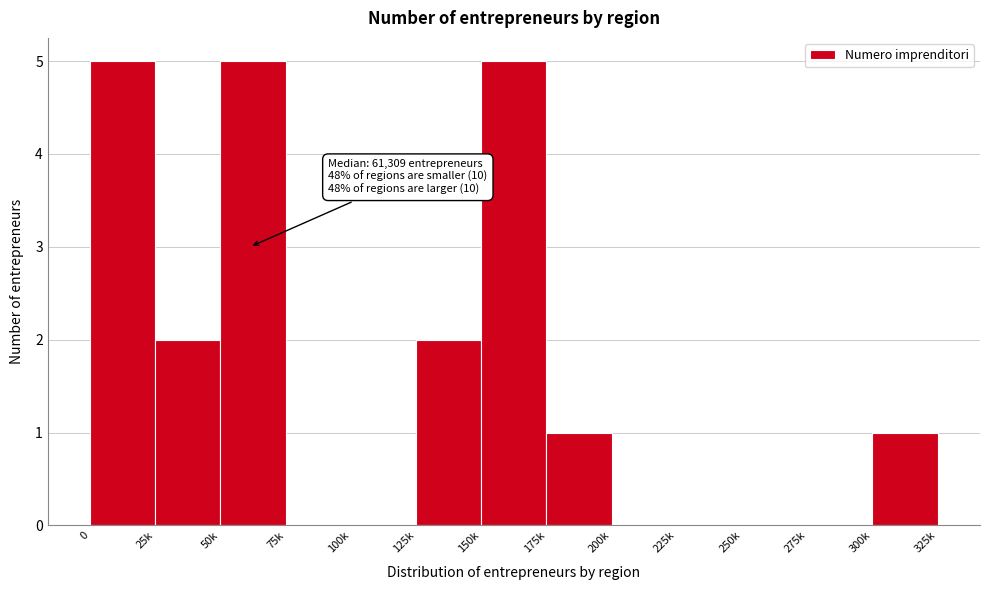

Reading right to left, transcribe all the data shown in this chart.

300k=1	275k=0	250k=0	225k=0	200k=0	175k=1	150k=5	125k=2	100k=0	75k=0	50k=5	25k=2	0=5